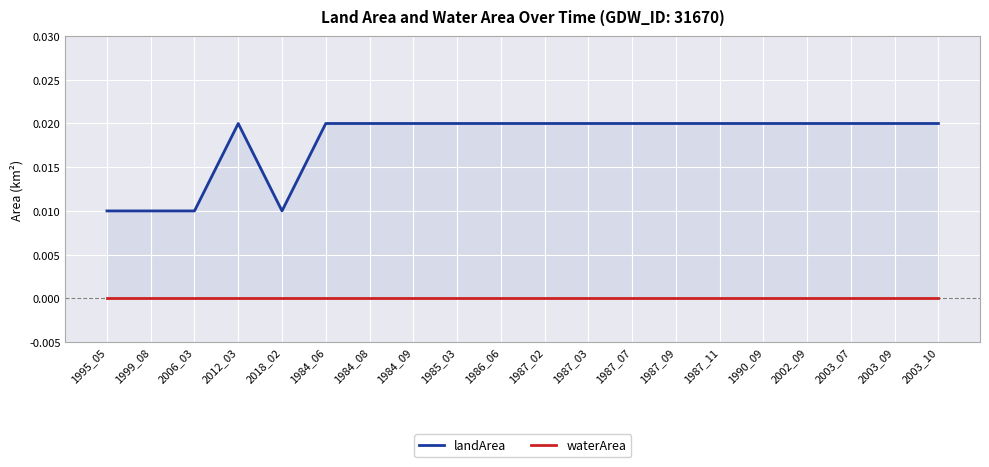

True or false: waterArea and landArea intersect in this chart.

False